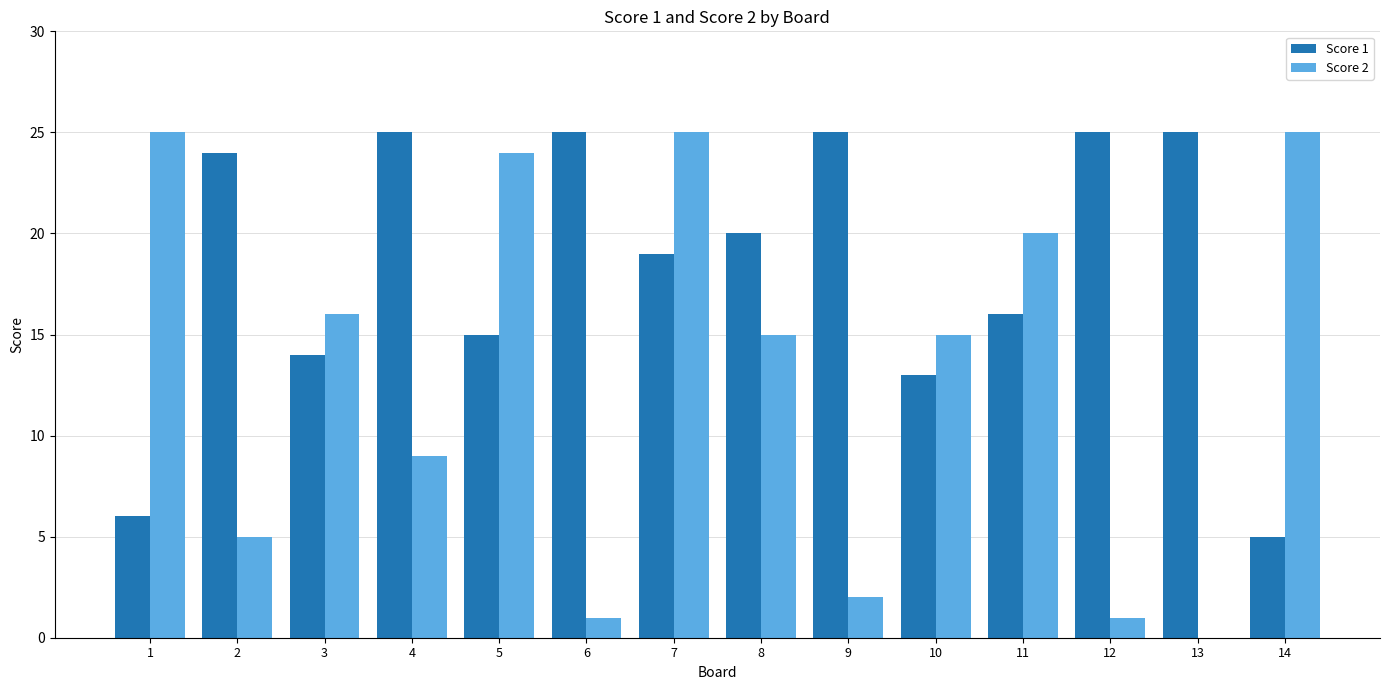

What is the average value of the Score 2 series?

13